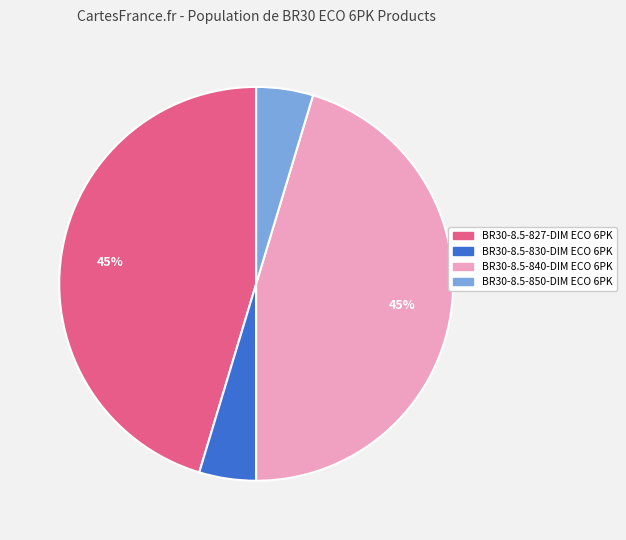

Which has a higher value, BR30-8.5-827-DIM ECO 6PK or BR30-8.5-830-DIM ECO 6PK?

BR30-8.5-827-DIM ECO 6PK